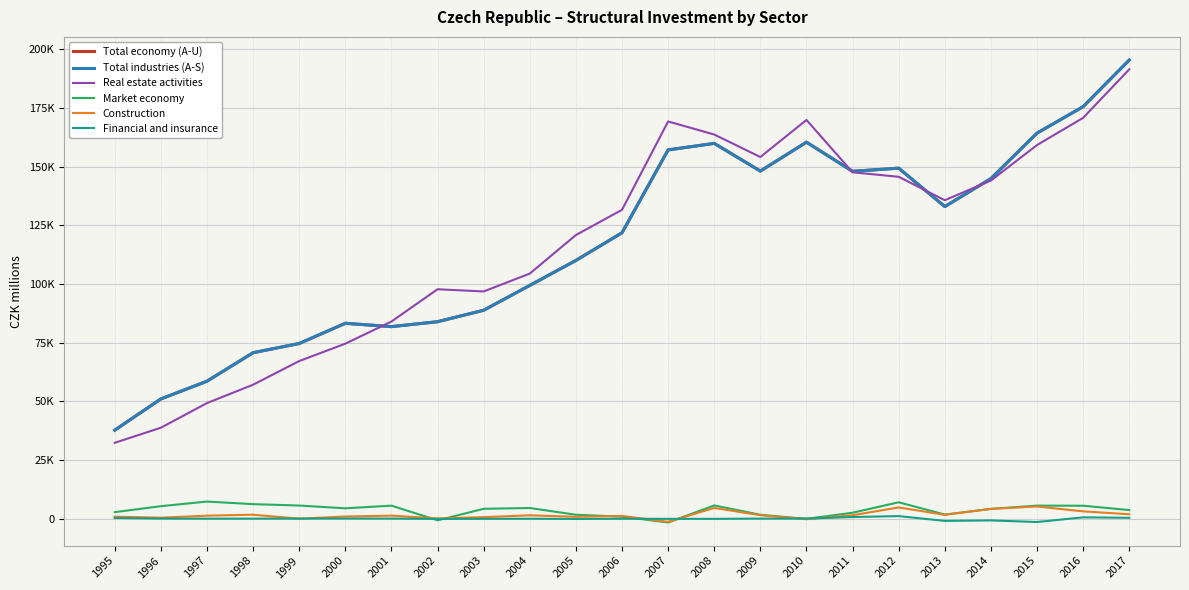

Reading left to right, what are all the values shown in this chart?

Total economy (A-U): 37726	51025	58585	70729	74662	83265	81849	83949	88830	99414	110057	121850	157164	159947	148149	160459	148039	149389	133017	144939	164331	175608	195482
Total industries (A-S): 37726	51025	58585	70729	74662	83265	81849	83949	88830	99414	110057	121850	157164	159947	148149	160459	148039	149389	133017	144939	164331	175608	195482
Real estate activities: 32336	38760	49271	57094	67175	74579	84024	97778	96847	104455	120887	131634	169297	163719	154138	169941	147625	145707	135726	144125	159245	170849	191517
Market economy: 2780	5319	7288	6194	5595	4419	5546	-705	4206	4548	1673	855	-1631	5649	1655	-93	2530	6990	1742	4175	5566	5513	3661
Construction: 848	416	1278	1682	-6	925	1290	110	652	1432	811	1167	-1344	4573	1477	-228	1461	4779	1636	4162	5191	3114	1879
Financial and insurance: 284	39	3	11	38	69	33	-102	-65	-23	-120	-30	-68	-70	24	44	694	1093	-951	-745	-1426	569	358